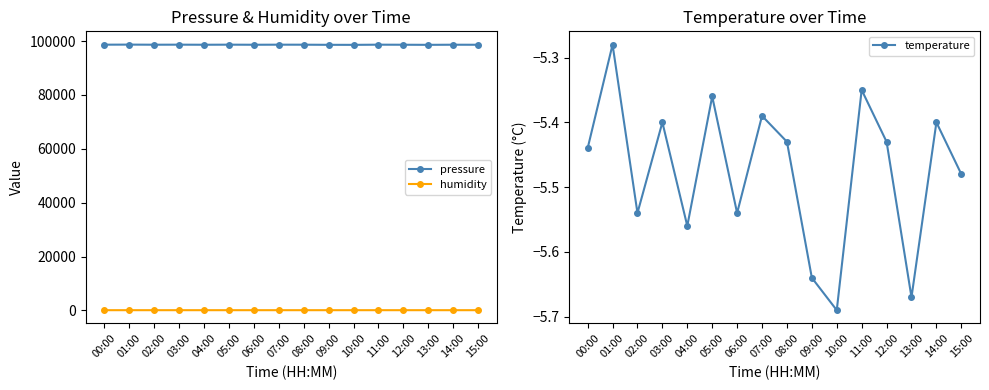

At 14:00, list the series in order from largest to smallest.

pressure, humidity, temperature